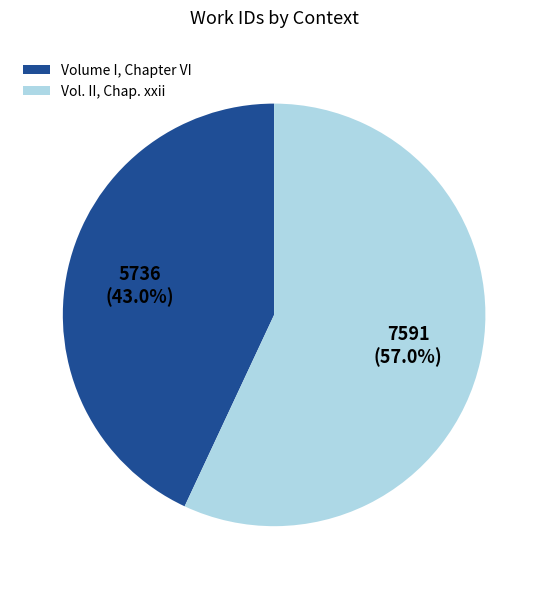

Which has a higher value, Volume I, Chapter VI or Vol. II, Chap. xxii?

Vol. II, Chap. xxii